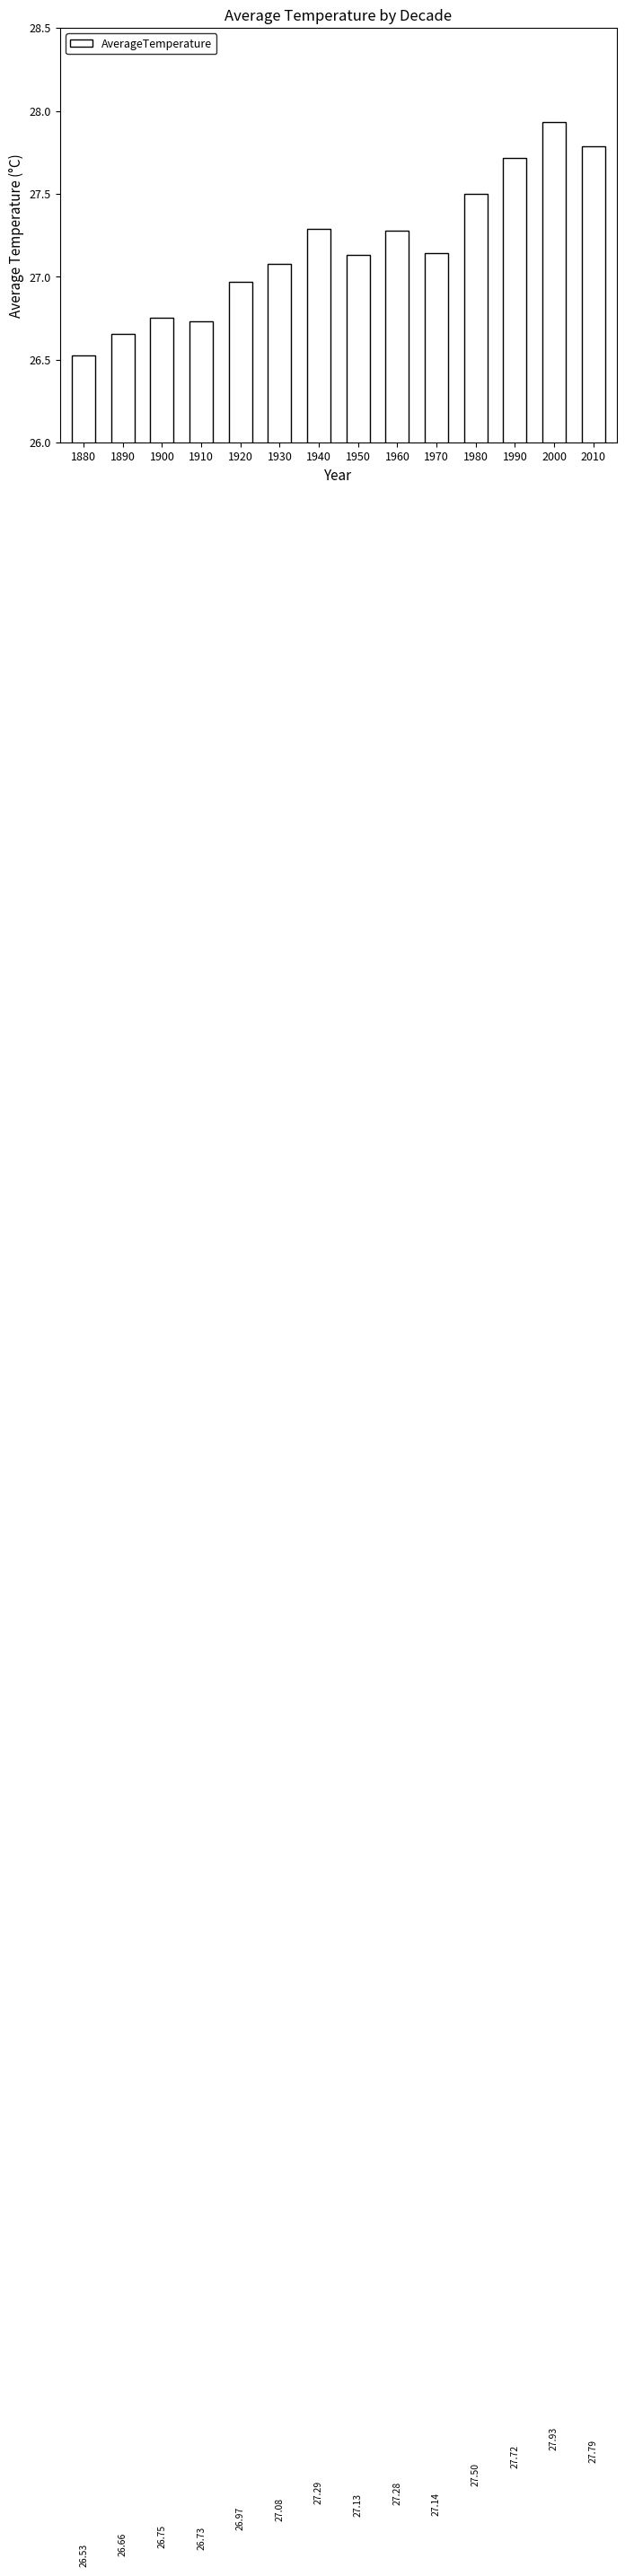

How many values exceed 27?

9